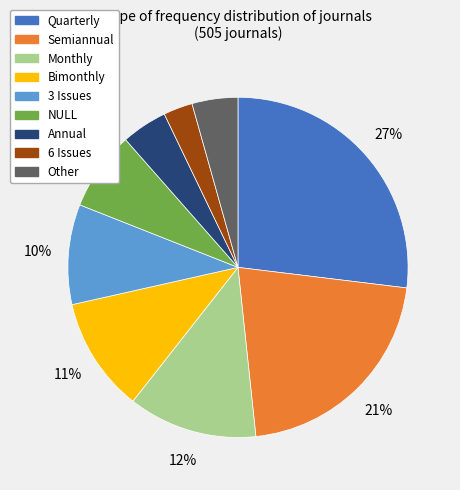

Is there any slice that represents more than half of the pie?

No